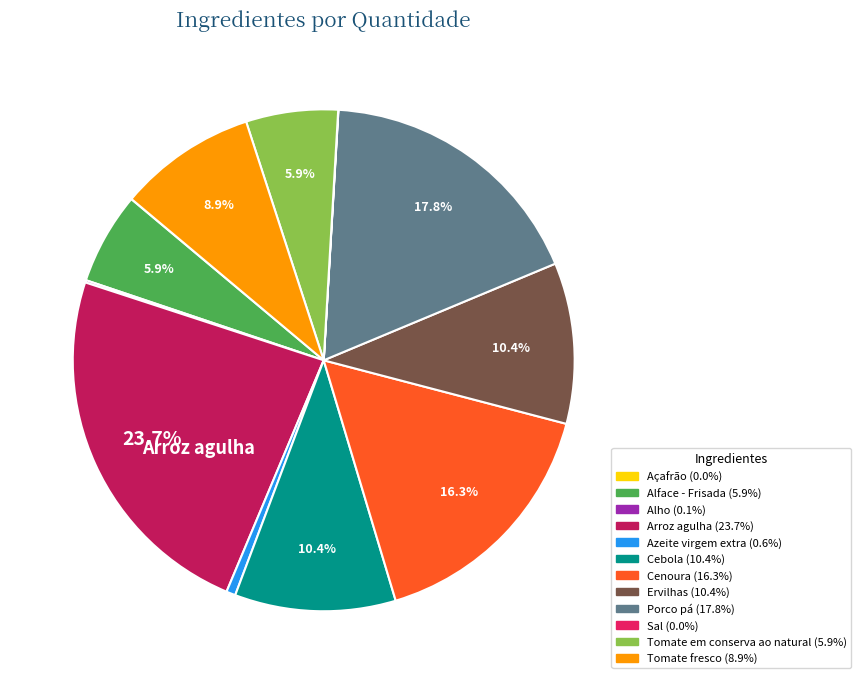

Is Arroz agulha the majority of the pie?

No